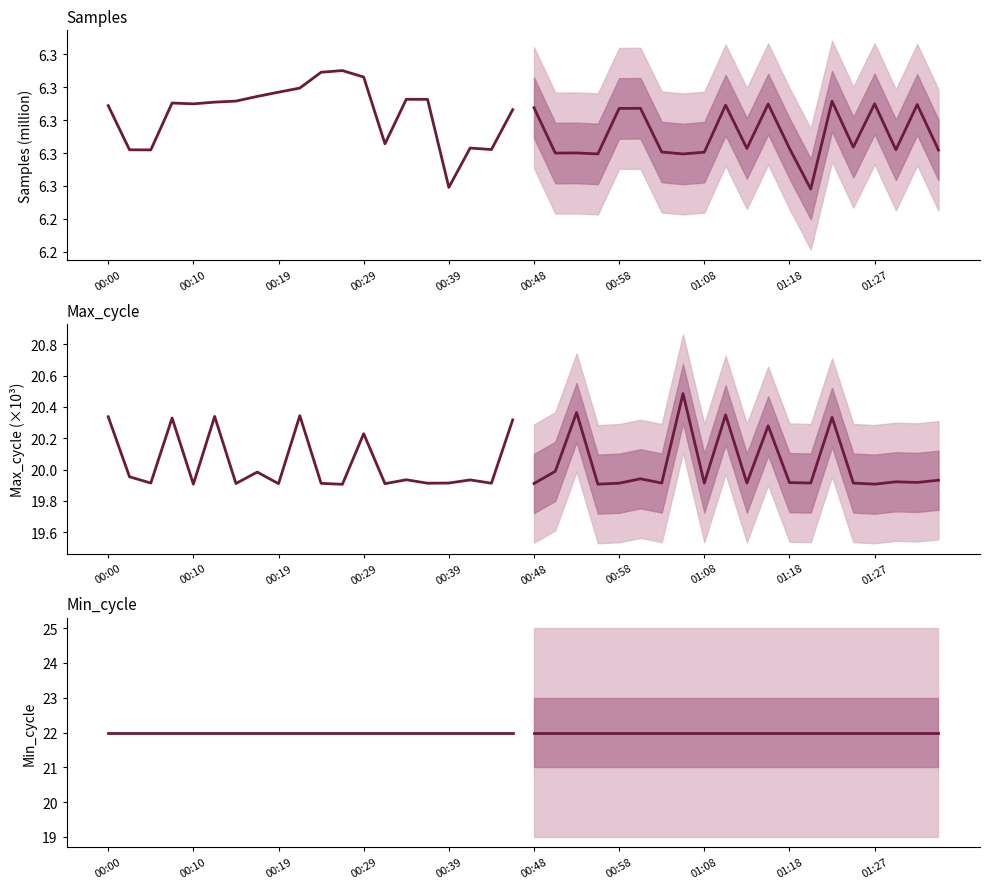

Which category has the highest value across all series?

00:00